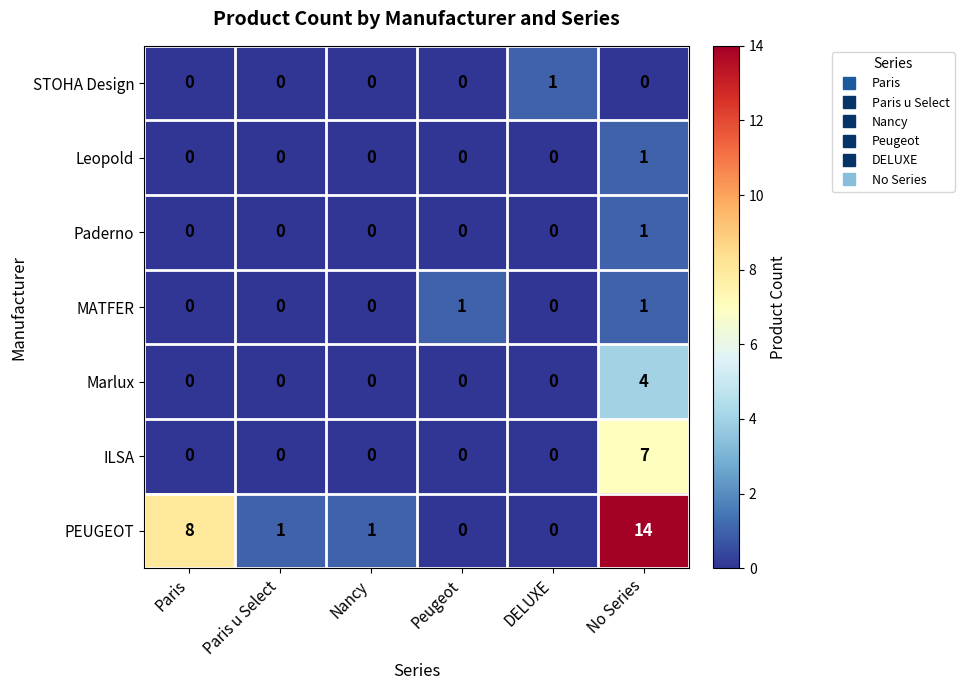

Is the value of Leopold at No Series greater than the value of STOHA Design at No Series?

Yes